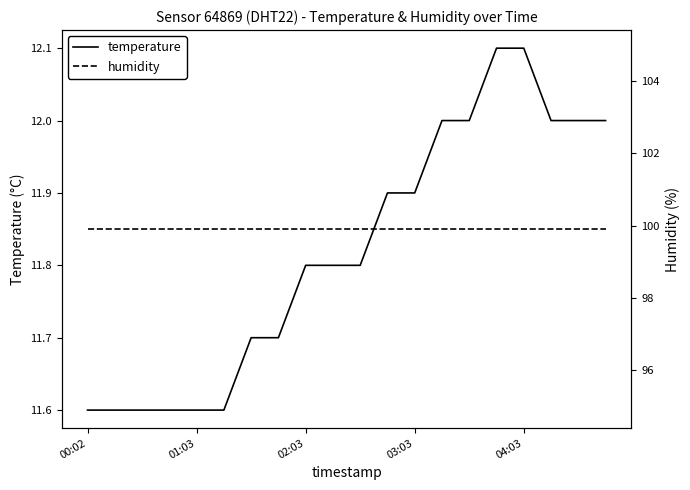

At which category is the sum across all series the highest?

15